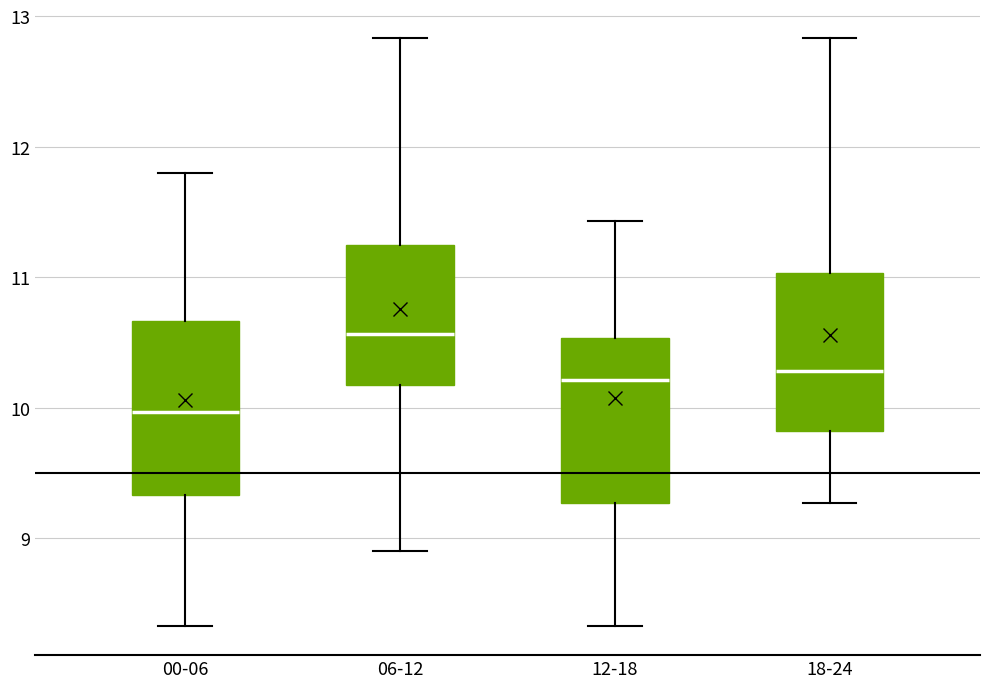

Which box has the highest median line?

06-12